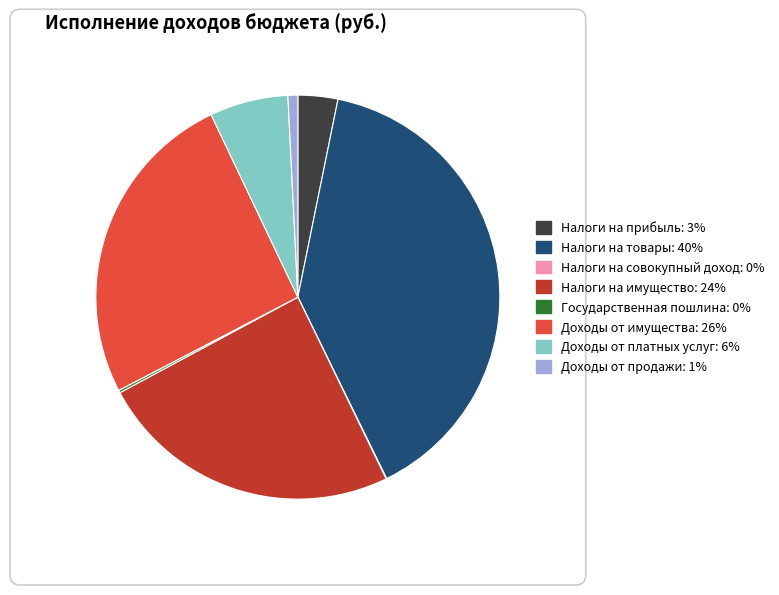

The Доходы от продажи slice represents 1% of the pie. True or false?

True